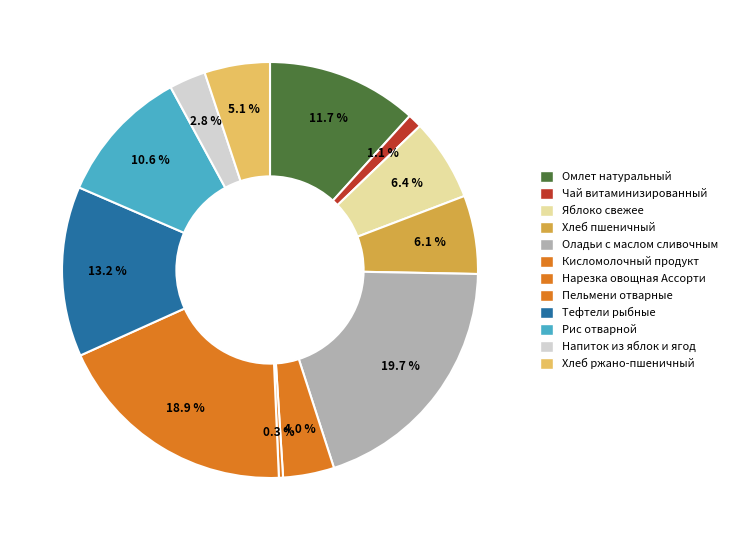

How many segments does this pie chart have?

12